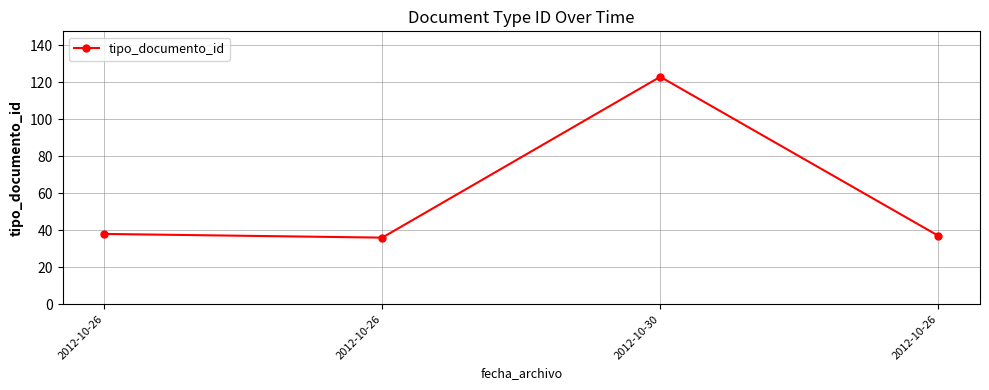

Which has a higher value, 2012-10-26 or 2012-10-30?

2012-10-30